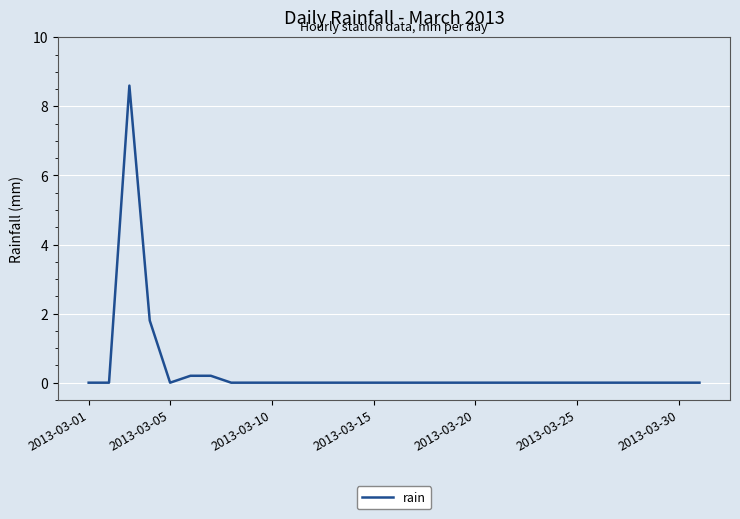

What is the greatest value displayed?

8.6